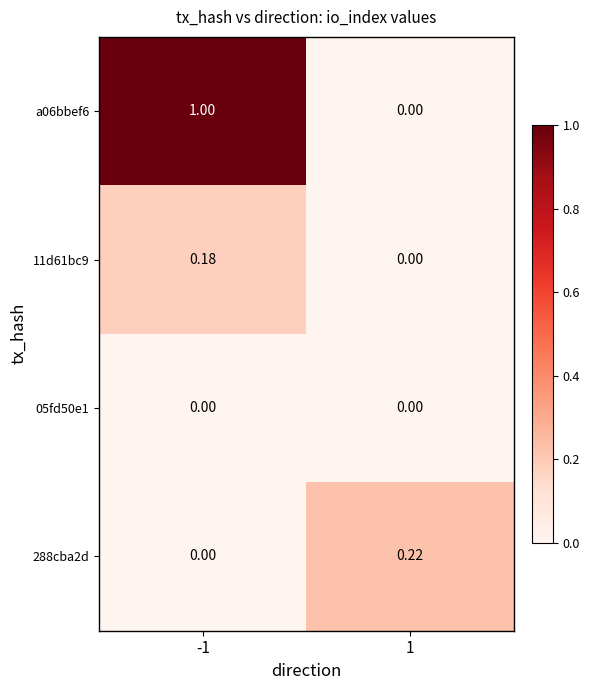

Is the value of 11d61bc9 at -1 greater than the value of a06bbef6 at -1?

No